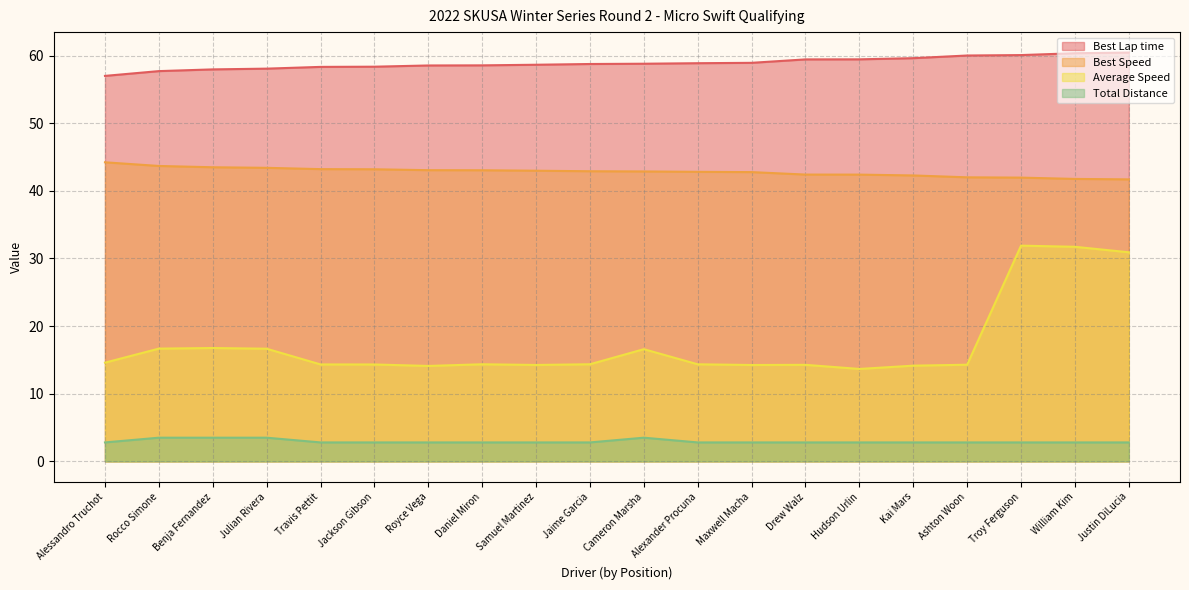

List the series in order of their peak value, highest first.

Best Lap time, Best Speed, Average Speed, Total Distance